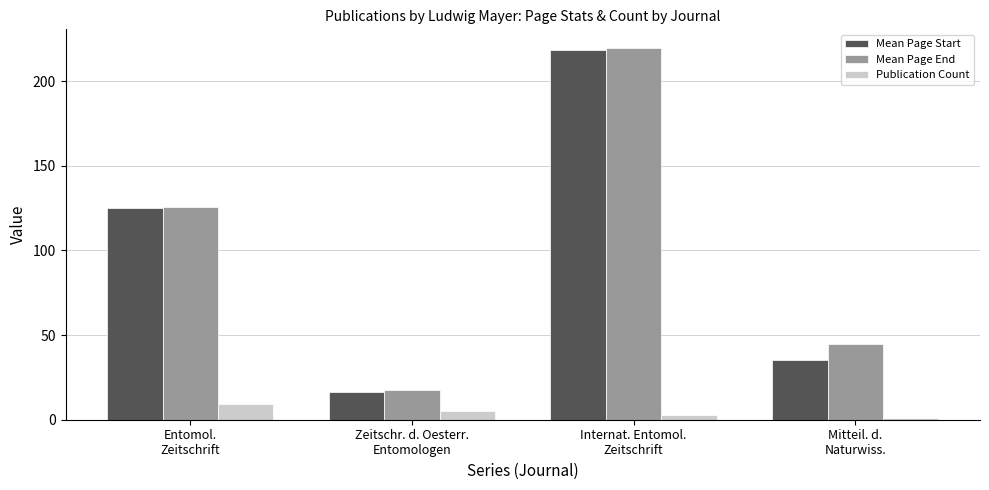

What is the sum of the Mean Page End values at Mitteil. d.
Naturwiss. and Internat. Entomol.
Zeitschrift?

264.7